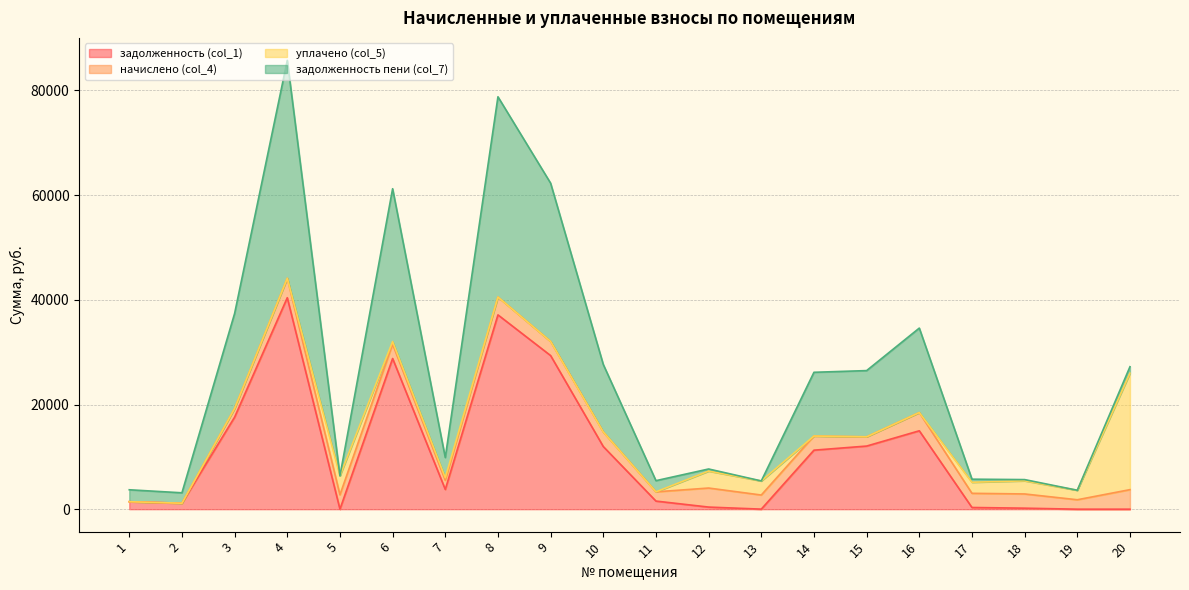

What value does the задолженность (col_1) series have at 13?

10.2